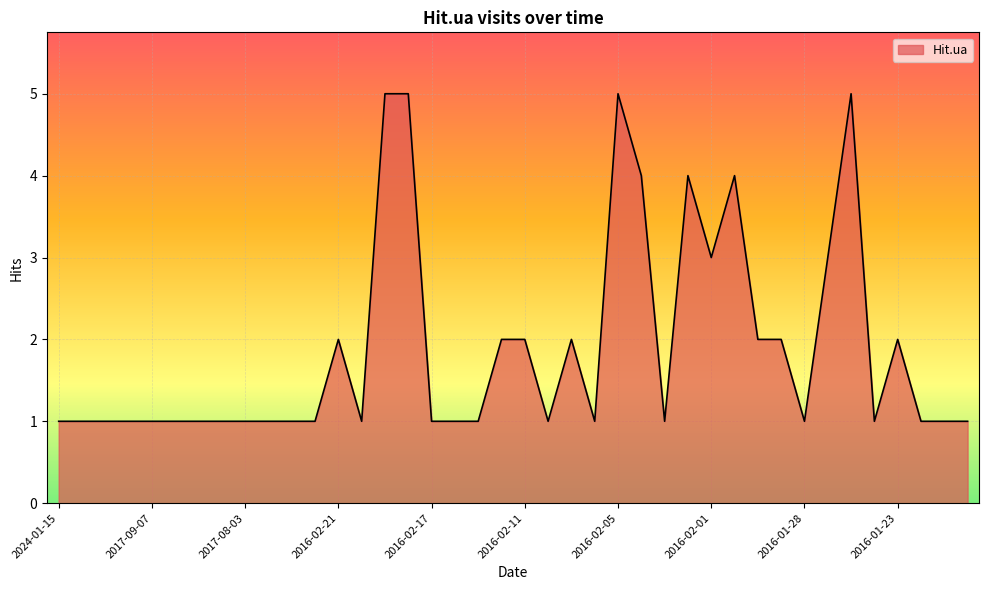

What is the maximum value shown in the chart?

5